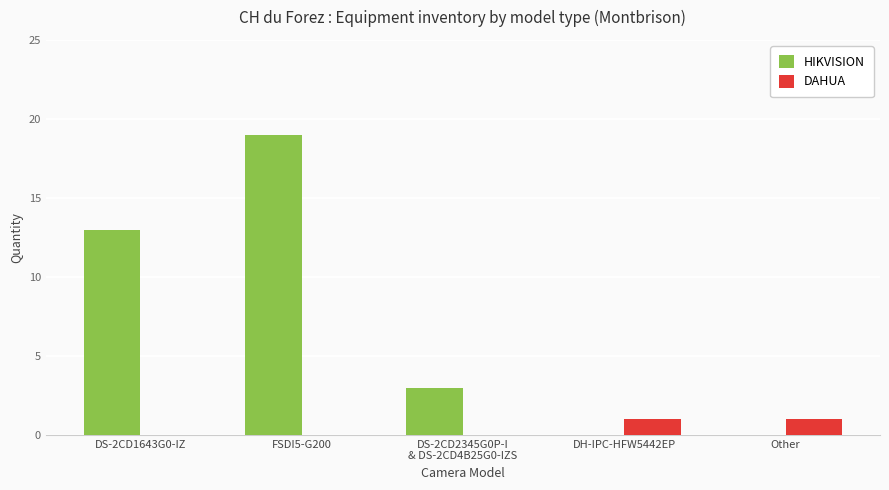

What is the sum of the DAHUA values at DH-IPC-HFW5442EP and Other?

2